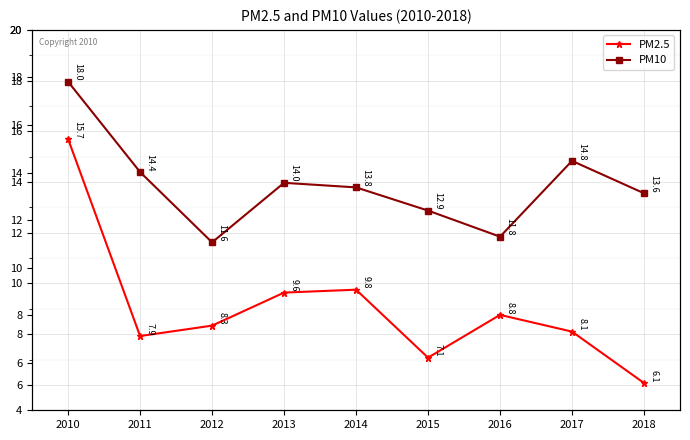

What are all the series names shown in the legend?

PM2.5, PM10